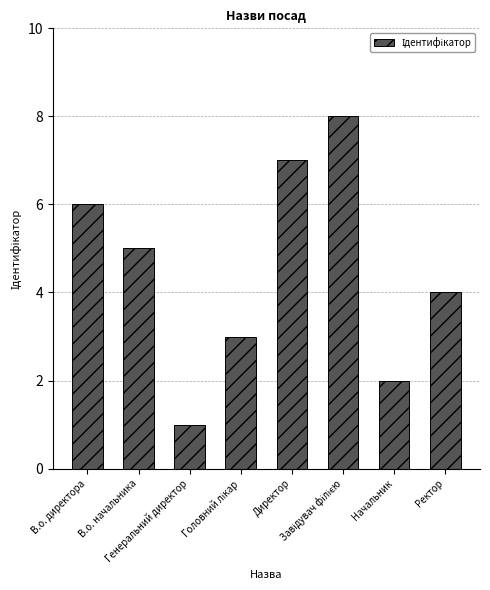

How many values are below 5?

4